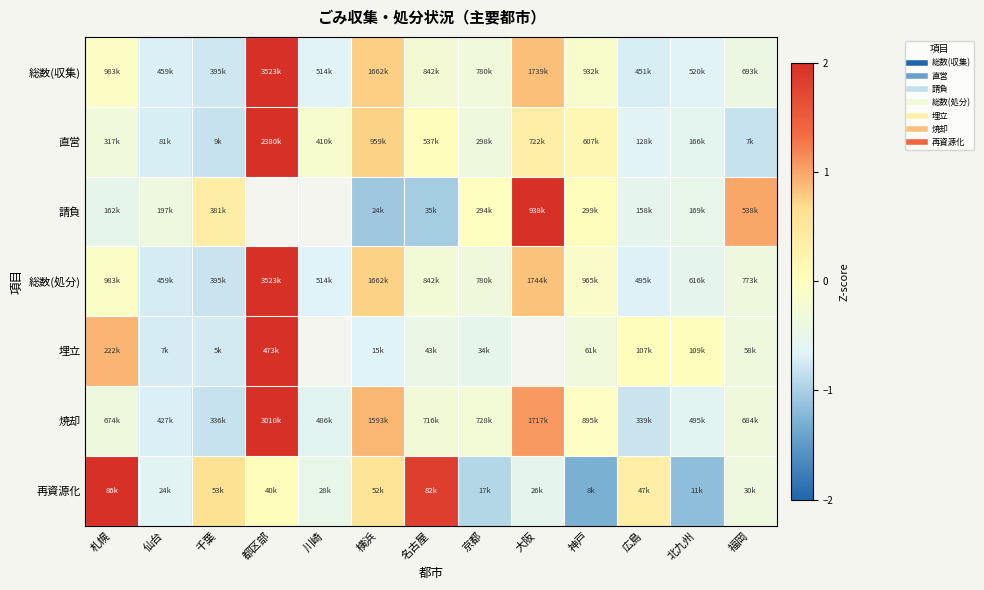

How many values in 総数(収集) are below zero?

10